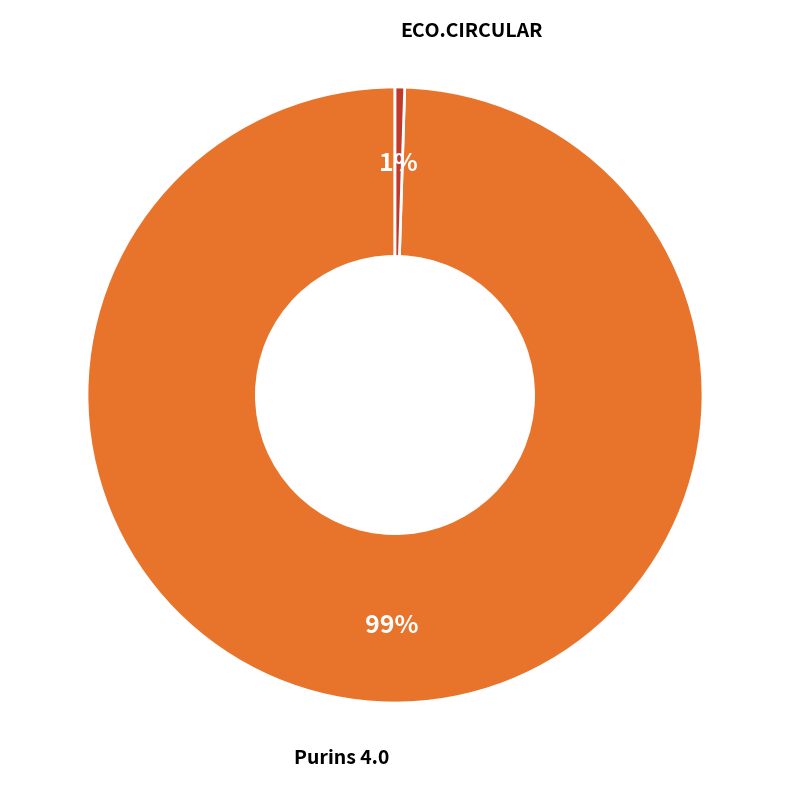

Which has a higher value, ECO.CIRCULAR or Purins 4.0?

Purins 4.0